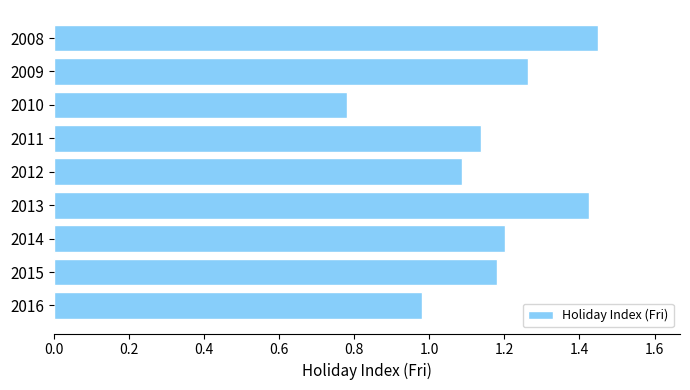

How many bars are there in total?

9